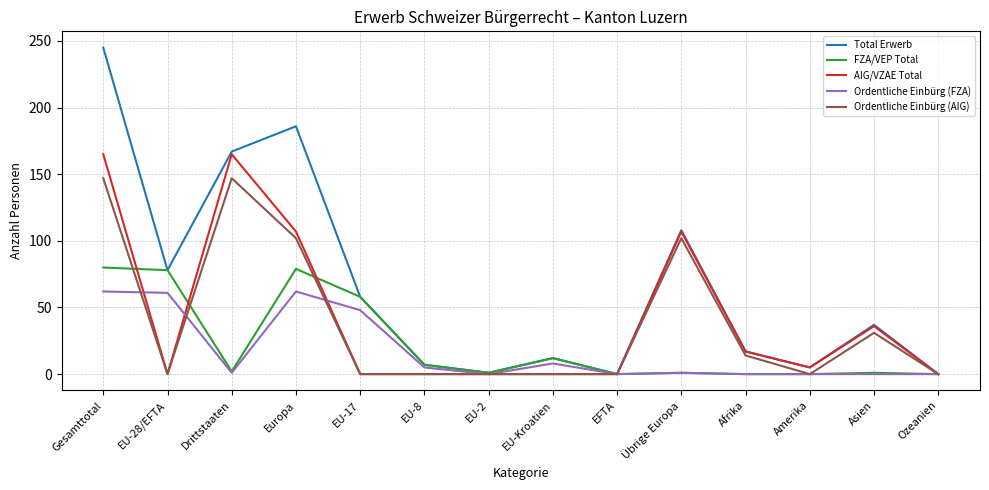

Which series has the widest spread of values?

Total Erwerb